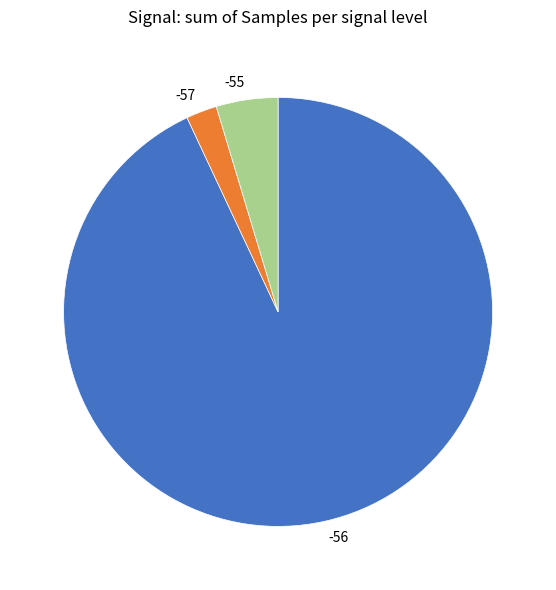

Rank the categories by value from highest to lowest.

-56, -55, -57